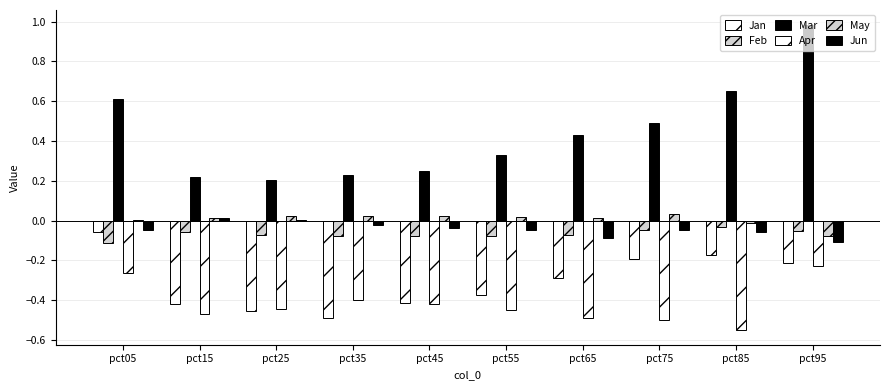

How many data points does each series have?

10